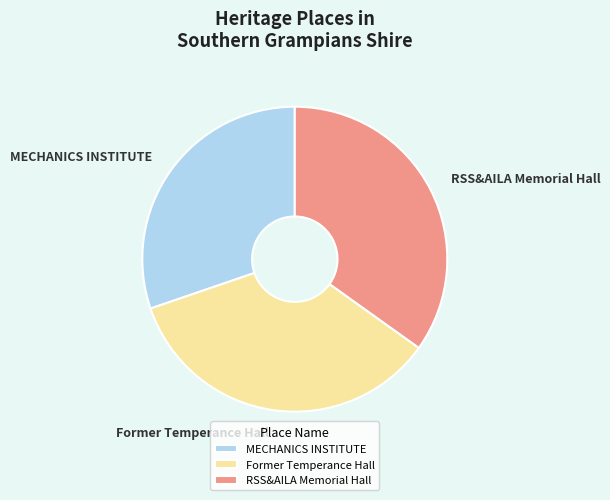

Does Former Temperance Hall account for over 50% of the chart?

No